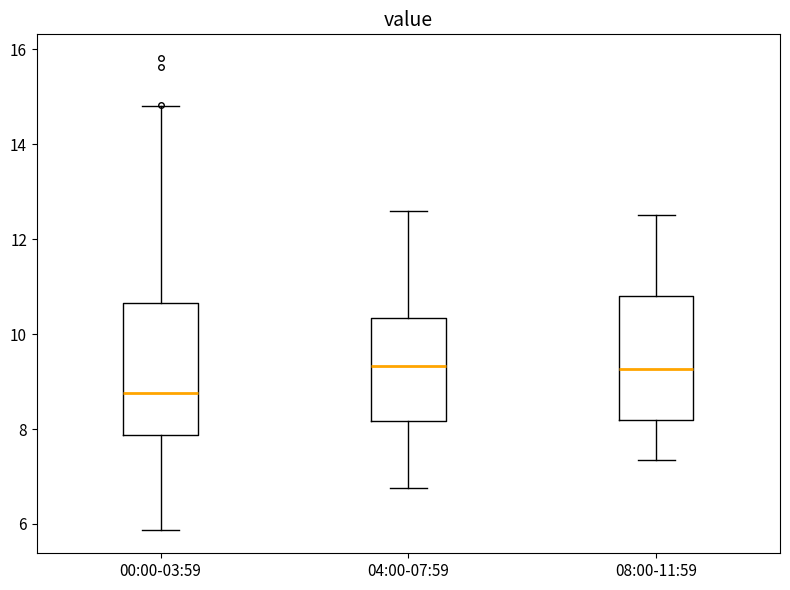

Reading left to right, transcribe this box plot: for each box, give where its median line is, the range the box spans, and where its two whiskers end, as read against the y-axis. The values are not printed on the chart, so give them approximately, as read against the axis.

00:00-03:59: median 8.8, box 7.8 to 10.6, whiskers 5.8 to 14.8
04:00-07:59: median 9.4, box 8.2 to 10.4, whiskers 6.8 to 12.6
08:00-11:59: median 9.2, box 8.2 to 10.8, whiskers 7.4 to 12.6